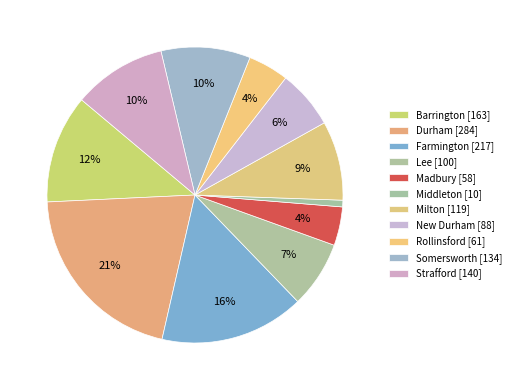

How many slices are in this pie chart?

11